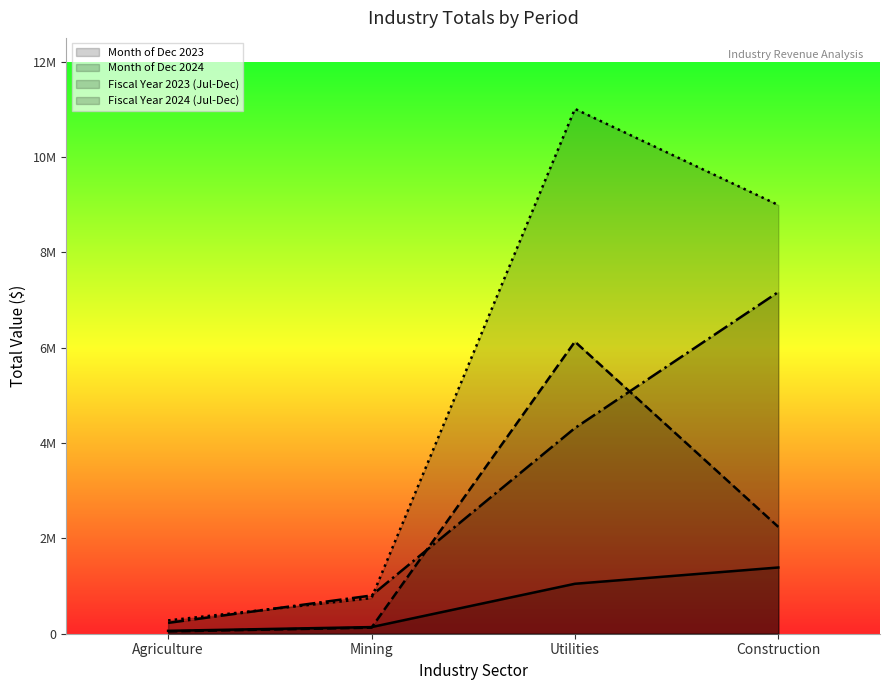

List the series in order of their peak value, highest first.

Fiscal Year 2024 (Jul-Dec), Fiscal Year 2023 (Jul-Dec), Month of Dec 2024, Month of Dec 2023